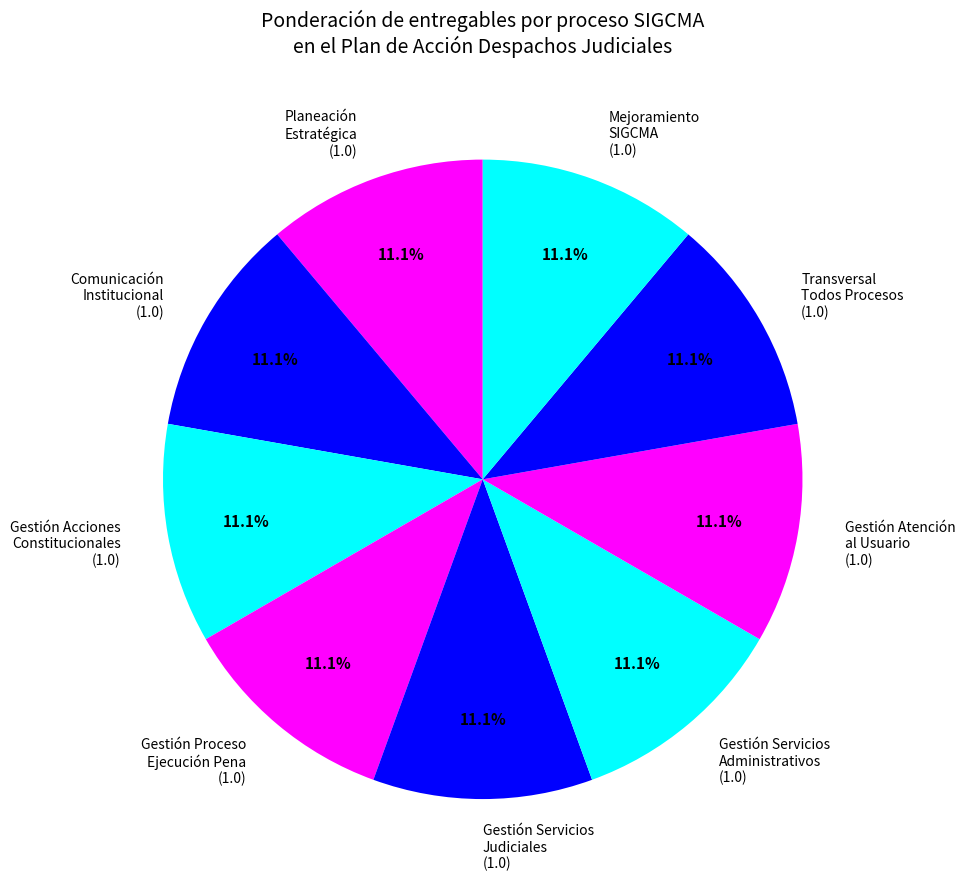

Approximately how many times larger is the value at Comunicación Institucional (1.0) compared to Gestión Acciones Constitucionales (1.0)?

1.0